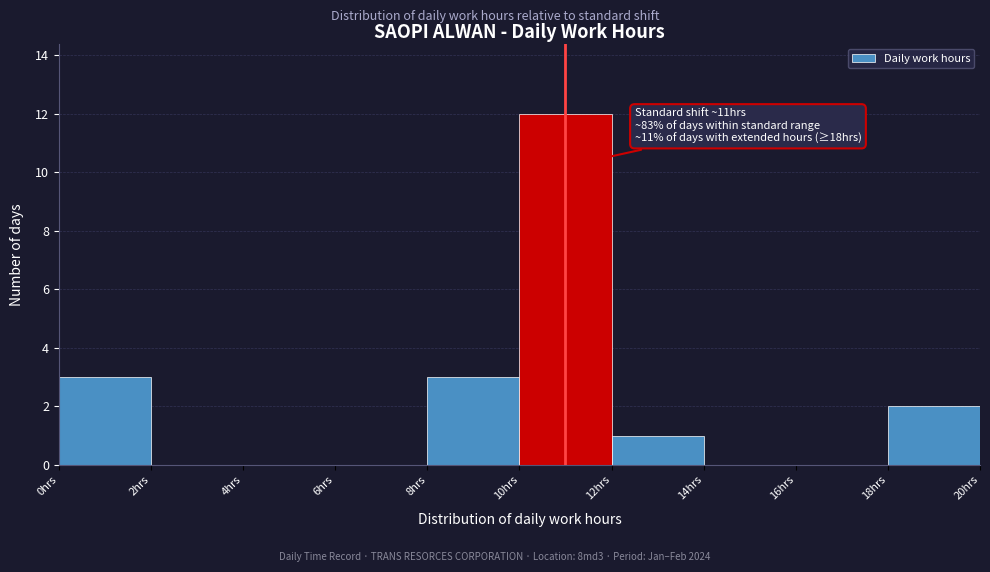

Over which range of the x-axis is the bar tallest?

10 to 12